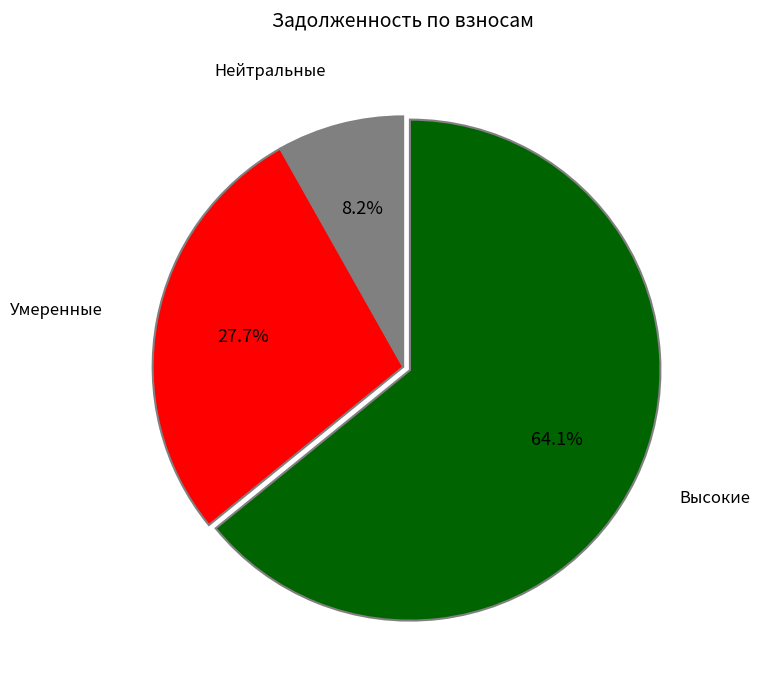

Is there any slice that represents more than half of the pie?

Yes